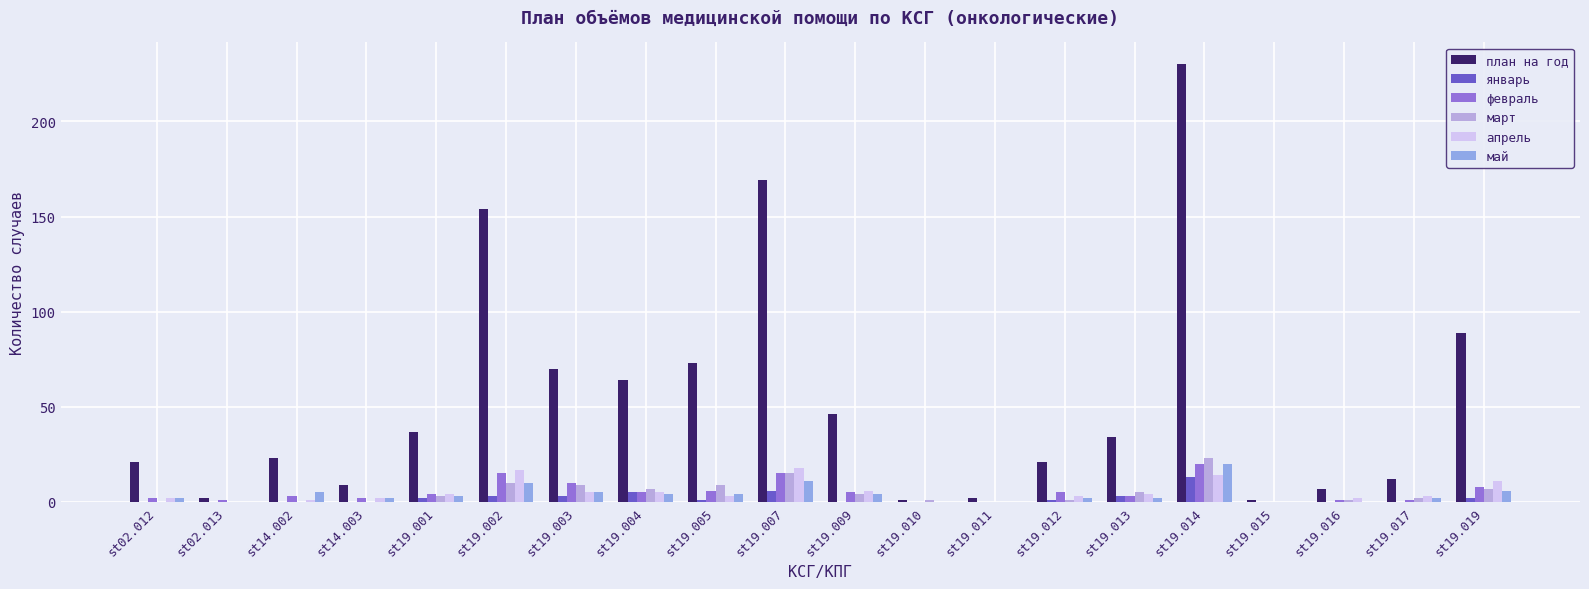

Is the value of март at st19.004 greater than the value of январь at st14.002?

Yes